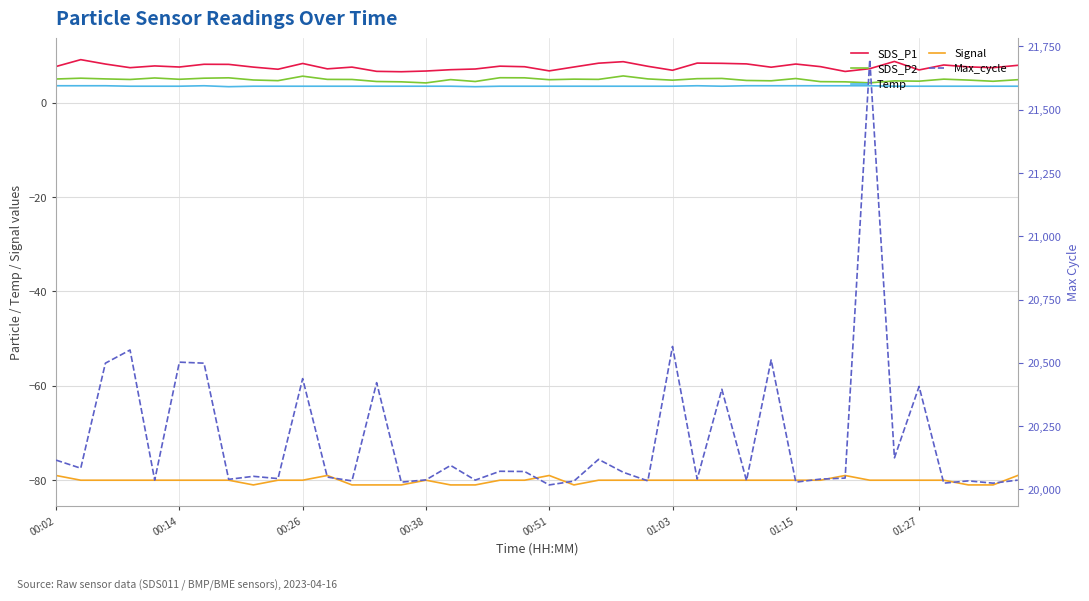

At which category is the sum across all series the highest?

33